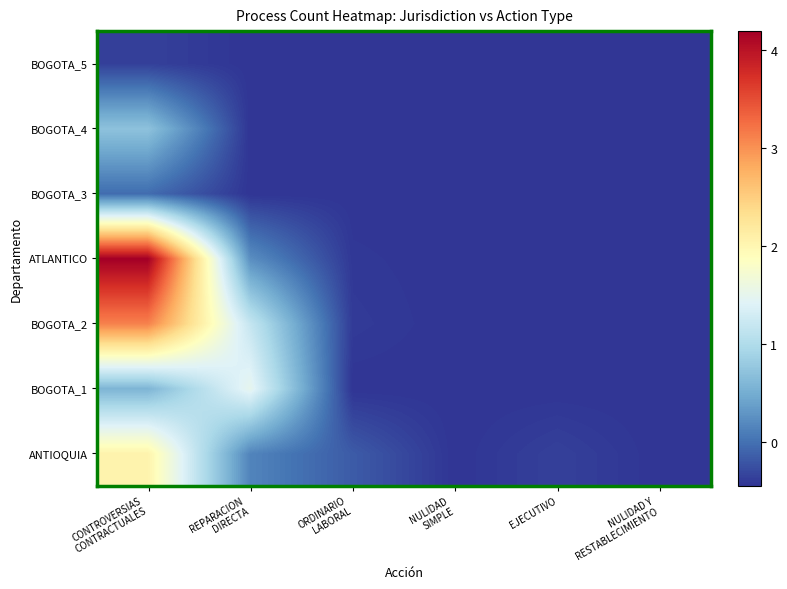

How many data points does each series have?

6